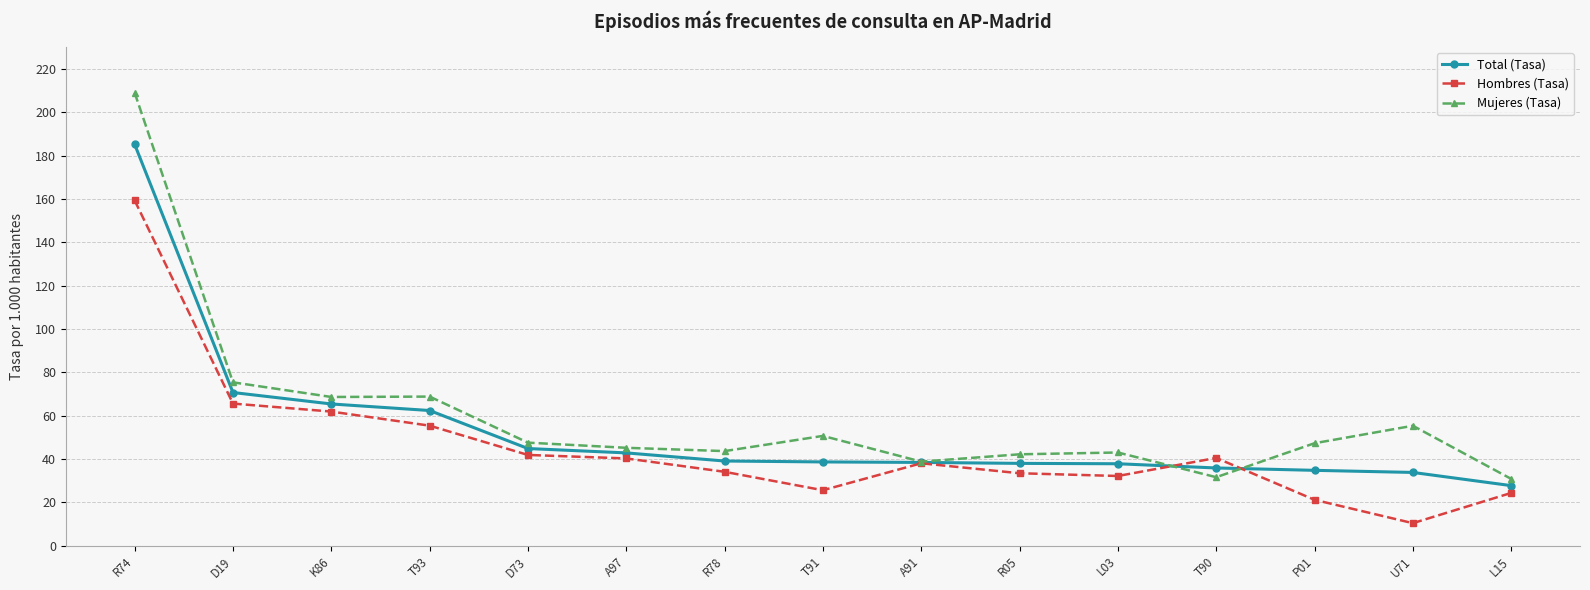

How many data points does each series have?

15